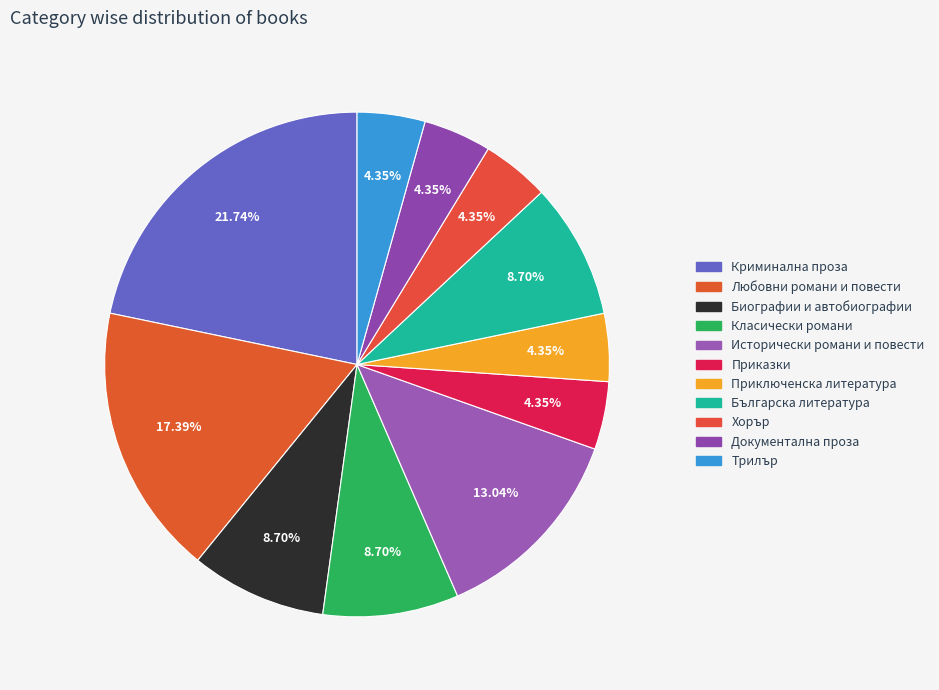

How many segments does this pie chart have?

11